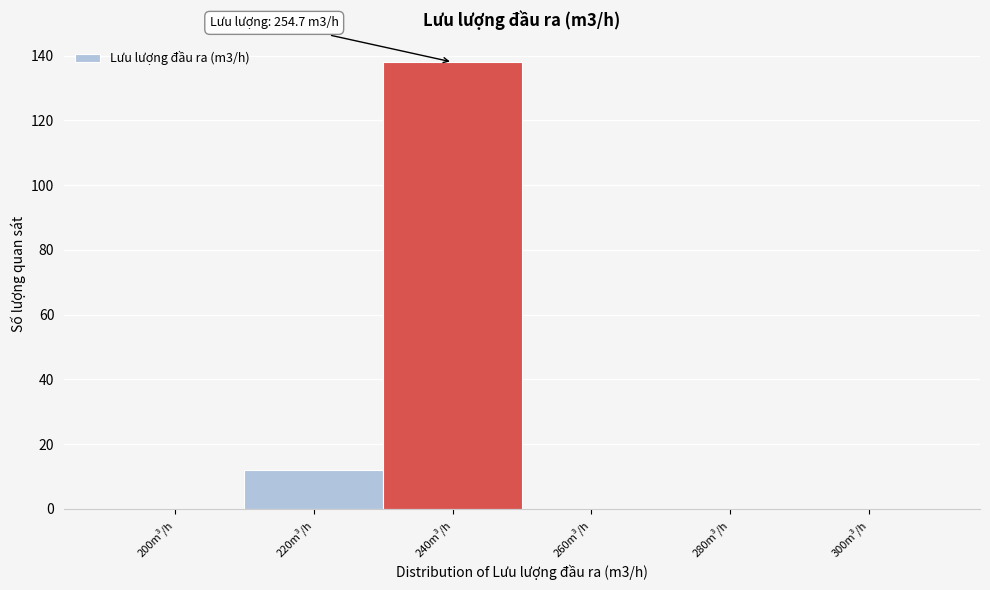

Reading left to right, list all the values displayed in this chart.

200m³/h=0	220m³/h=12	240m³/h=138	260m³/h=0	280m³/h=0	300m³/h=0